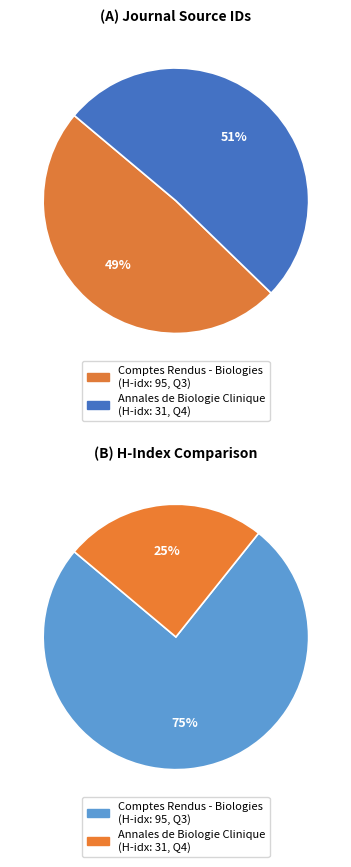

Between Comptes Rendus - Biologies and Annales de Biologie Clinique, which is larger?

Annales de Biologie Clinique